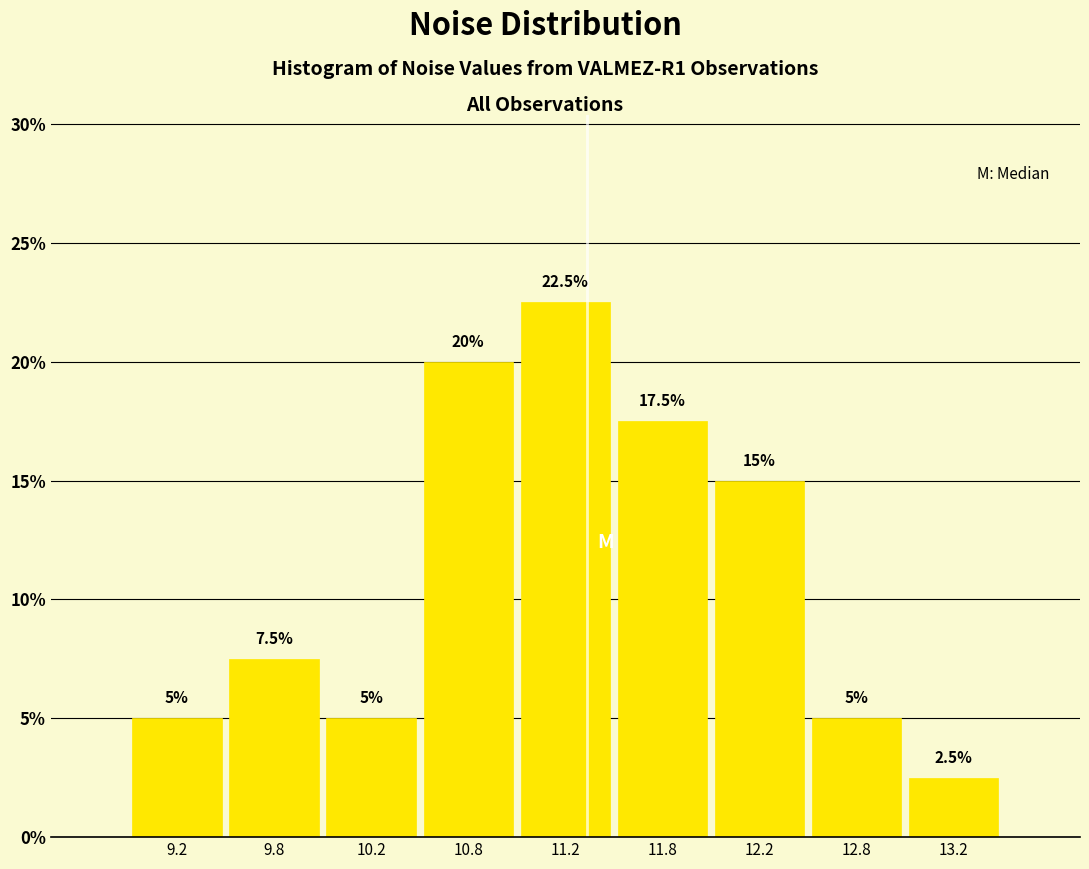

Which range on the x-axis has the tallest bar?

11.0 to 11.5